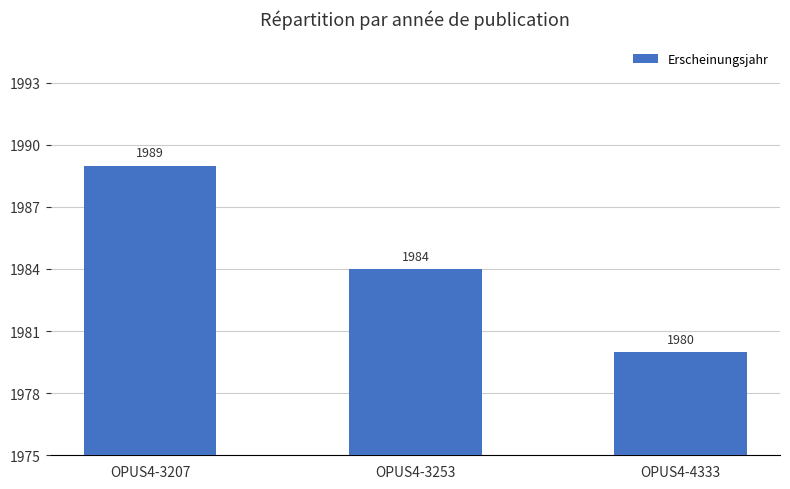

Reading right to left, what are all the values shown in this chart?

1980	1984	1989